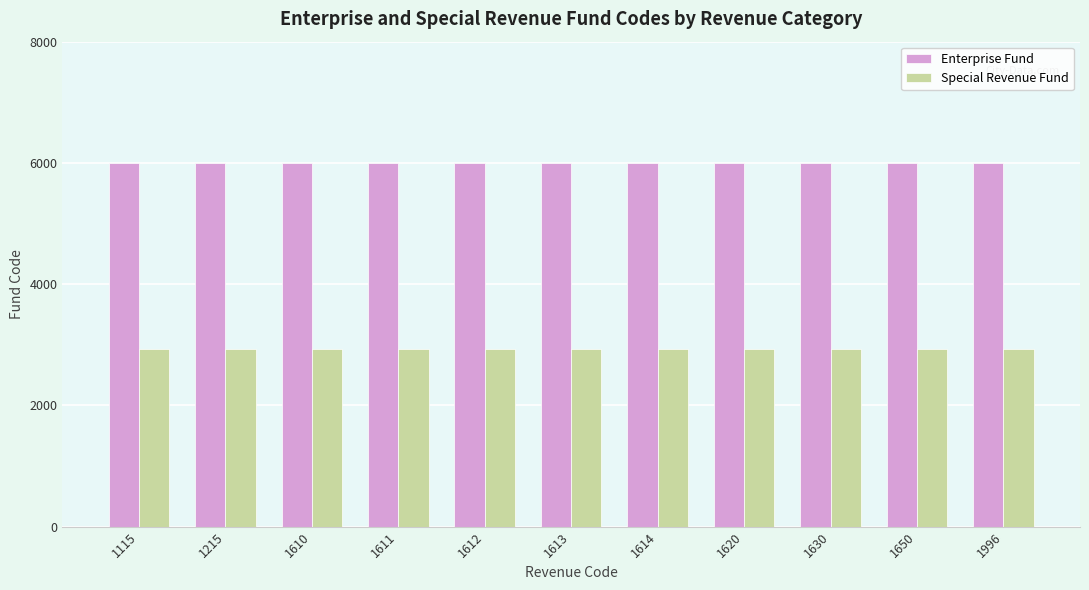

Reading left to right, transcribe all the data shown in this chart.

Enterprise Fund: 1115=6000	1215=6000	1610=6000	1611=6000	1612=6000	1613=6000	1614=6000	1620=6000	1630=6000	1650=6000	1996=6000
Special Revenue Fund: 1115=2930	1215=2930	1610=2930	1611=2930	1612=2930	1613=2930	1614=2930	1620=2930	1630=2930	1650=2930	1996=2930